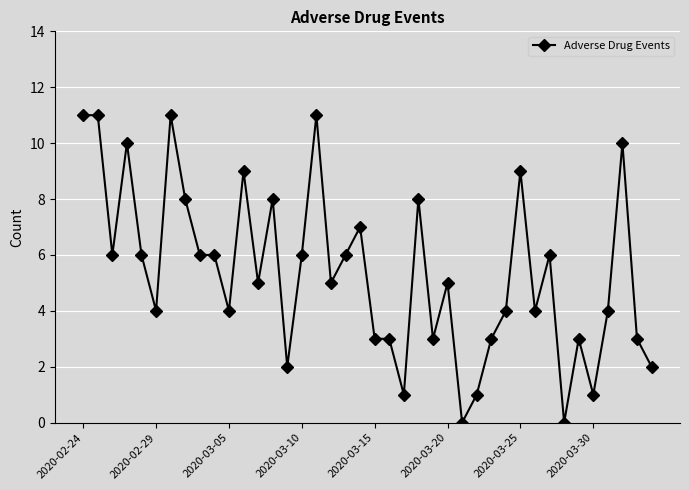

What is the value of the 15th point from the left?

2